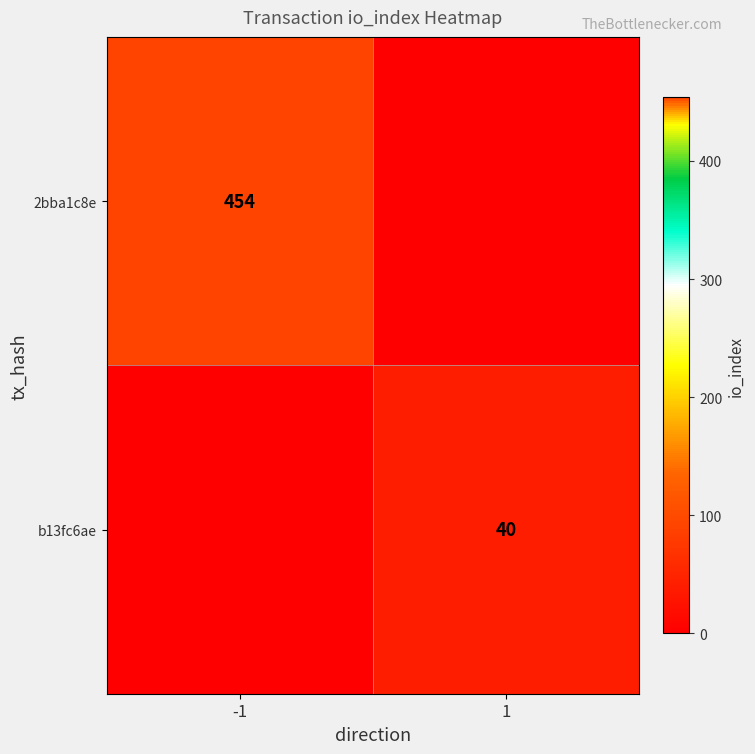

The b13fc6ae series shows 40 at 1. True or false?

True